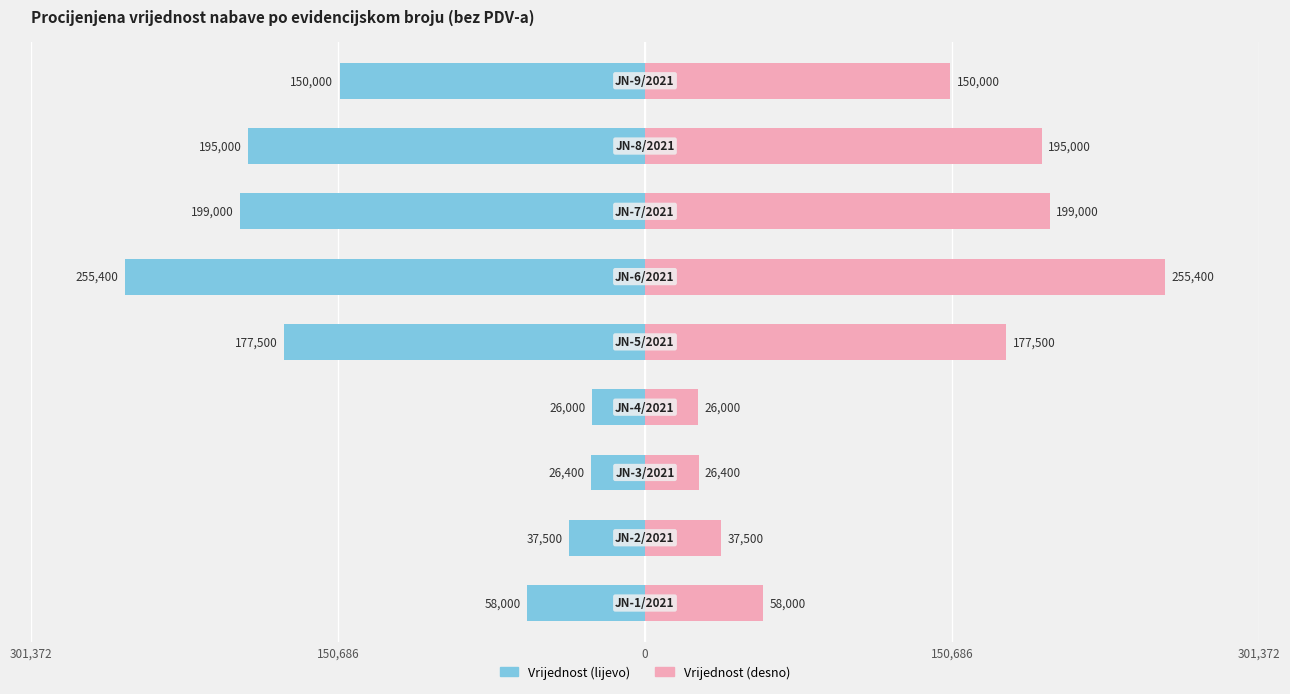

How many groups of bars are there?

9